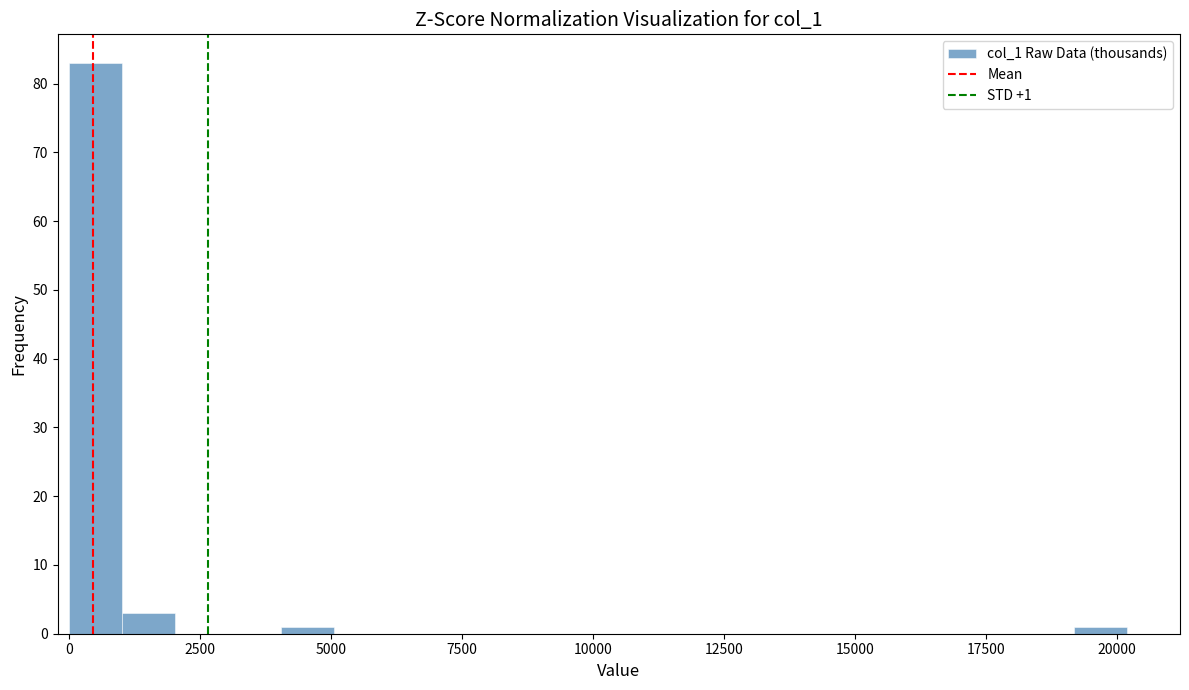

Read against the x-axis, roughly where is the centre of the tallest bar?

500